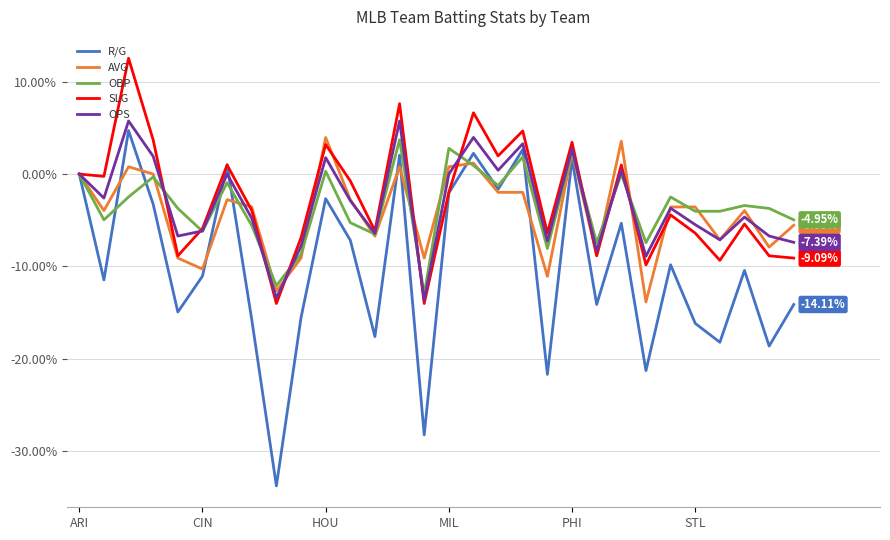

Is this an area chart (filled region under the line)?

No